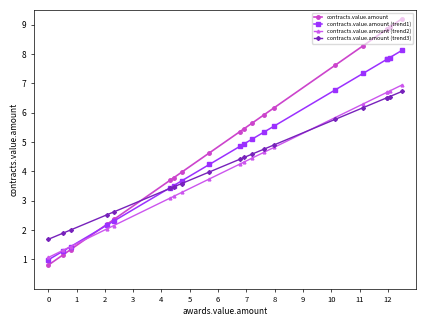

Which series ends up on top after the final intersection of contracts.value.amount (trend3) and contracts.value.amount?

contracts.value.amount